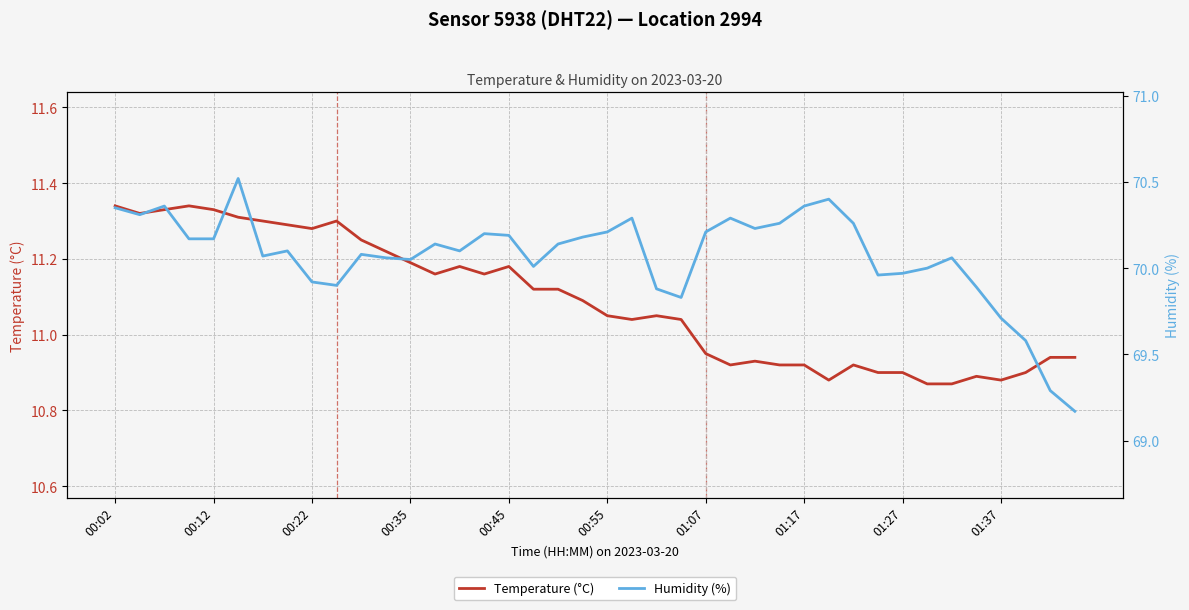

Which series has the largest total across all categories?

Humidity (%)